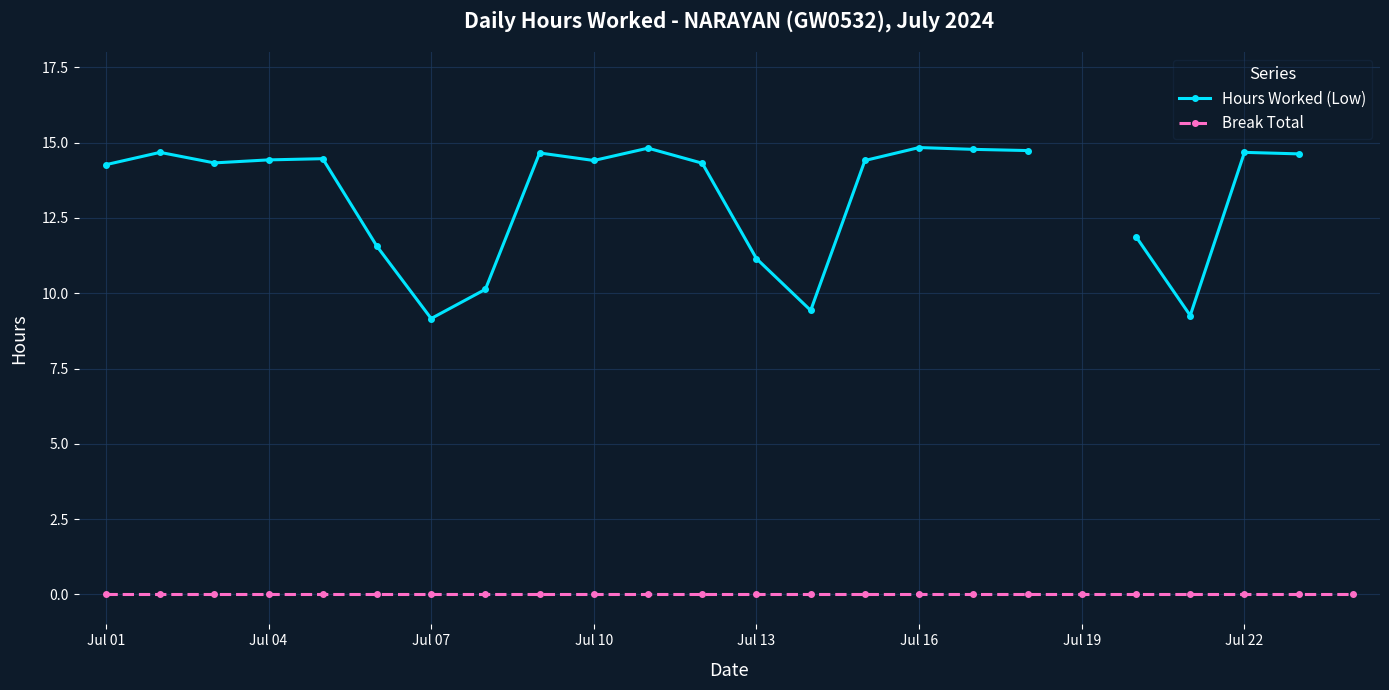

At which label is Break Total closest to 0?

Jul 01